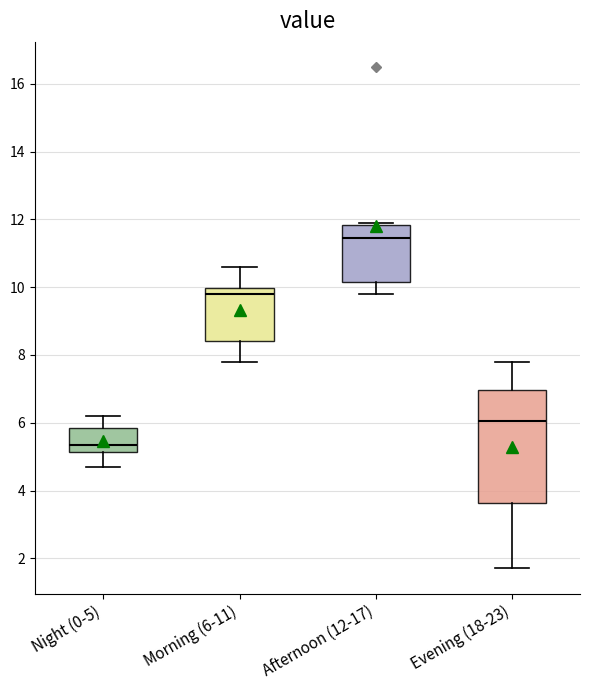

Reading left to right, read every box against the y-axis: the position of its median line, the range the box covers, and the ends of its whiskers. The values are not printed on the chart, so give them approximately, as read against the axis.

Night (0-5): median 5.4, box 5.2 to 5.8, whiskers 4.8 to 6.2
Morning (6-11): median 9.8, box 8.4 to 10.0, whiskers 7.8 to 10.6
Afternoon (12-17): median 11.4, box 10.2 to 11.8, whiskers 9.8 to 12.0
Evening (18-23): median 6.0, box 3.6 to 7.0, whiskers 1.8 to 7.8